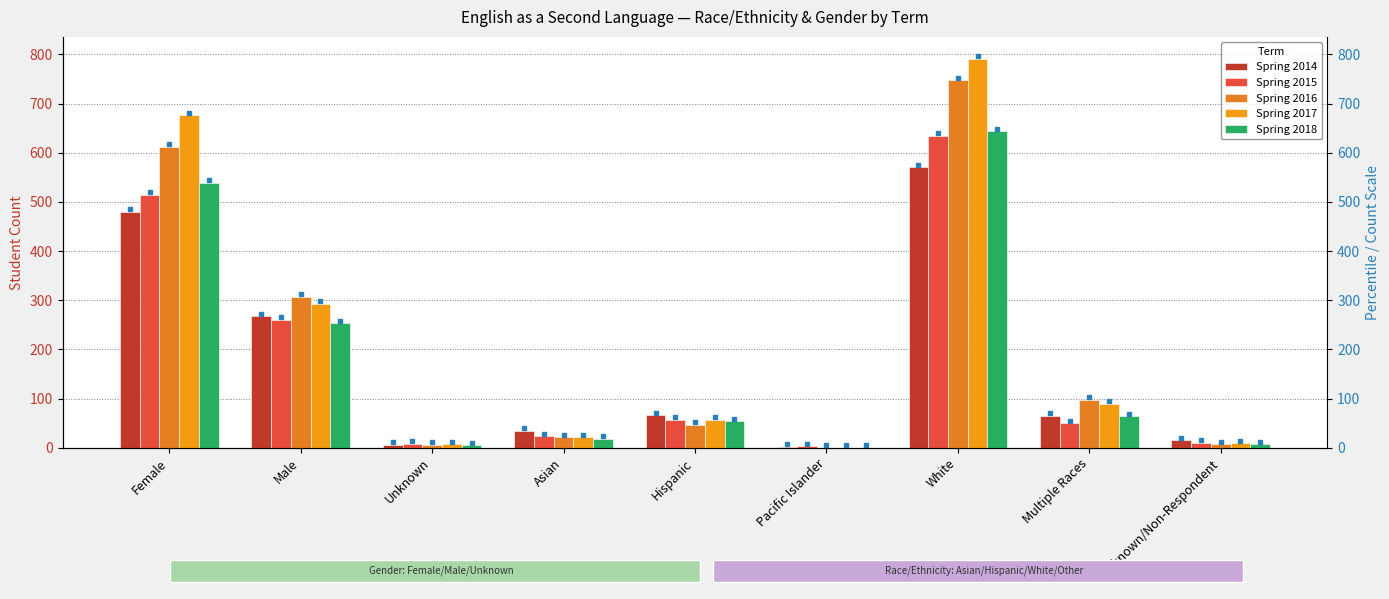

The value of Spring 2016 at Male is 484. True or false?

False